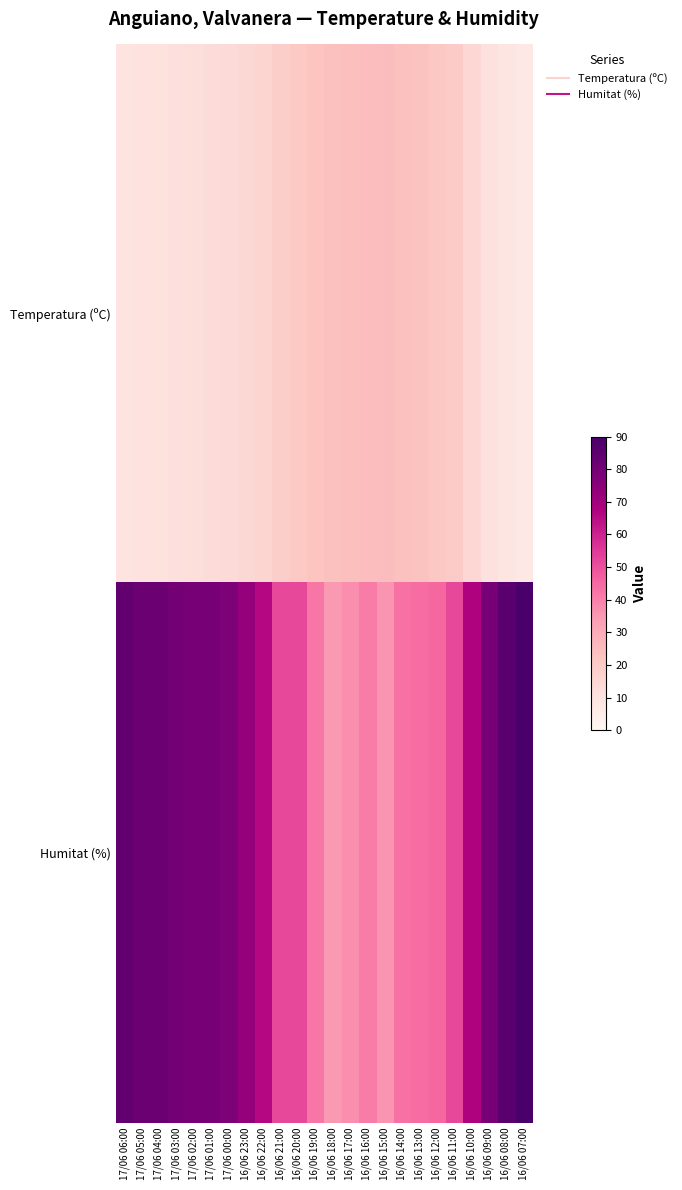

Reading right to left, what are all the values shown in this chart?

Temperatura (ºC): 16/06 07:00=7.2	16/06 08:00=8.7	16/06 09:00=10.6	16/06 10:00=15.0	16/06 11:00=19.8	16/06 12:00=21.1	16/06 13:00=23.0	16/06 14:00=23.8	16/06 15:00=25.0	16/06 16:00=24.8	16/06 17:00=24.1	16/06 18:00=23.8	16/06 19:00=22.4	16/06 20:00=20.7	16/06 21:00=18.9	16/06 22:00=16.4	16/06 23:00=14.7	17/06 00:00=13.7	17/06 01:00=12.9	17/06 02:00=12.0	17/06 03:00=11.1	17/06 04:00=10.5	17/06 05:00=10.0	17/06 06:00=9.4
Humitat (%): 16/06 07:00=90.0	16/06 08:00=86.0	16/06 09:00=79.0	16/06 10:00=67.0	16/06 11:00=52.0	16/06 12:00=45.0	16/06 13:00=44.0	16/06 14:00=43.0	16/06 15:00=36.0	16/06 16:00=41.0	16/06 17:00=37.0	16/06 18:00=35.0	16/06 19:00=42.0	16/06 20:00=52.0	16/06 21:00=52.0	16/06 22:00=66.0	16/06 23:00=73.0	17/06 00:00=78.0	17/06 01:00=79.0	17/06 02:00=79.0	17/06 03:00=80.0	17/06 04:00=82.0	17/06 05:00=82.0	17/06 06:00=84.0